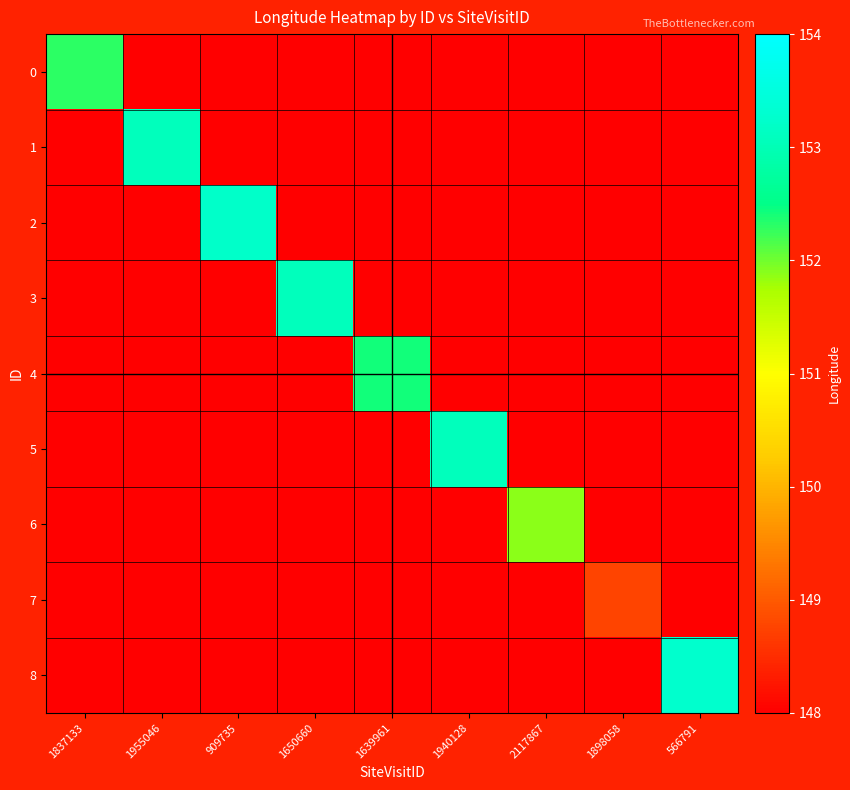

Reading right to left, what are all the values shown in this chart?

0: 566791=0.0	1898058=0.0	2117867=0.0	1940128=0.0	1639961=0.0	1650660=0.0	909735=0.0	1955046=0.0	1837133=152.3
1: 566791=0.0	1898058=0.0	2117867=0.0	1940128=0.0	1639961=0.0	1650660=0.0	909735=0.0	1955046=153.1	1837133=0.0
2: 566791=0.0	1898058=0.0	2117867=0.0	1940128=0.0	1639961=0.0	1650660=0.0	909735=153.2	1955046=0.0	1837133=0.0
3: 566791=0.0	1898058=0.0	2117867=0.0	1940128=0.0	1639961=0.0	1650660=153.1	909735=0.0	1955046=0.0	1837133=0.0
4: 566791=0.0	1898058=0.0	2117867=0.0	1940128=0.0	1639961=152.4	1650660=0.0	909735=0.0	1955046=0.0	1837133=0.0
5: 566791=0.0	1898058=0.0	2117867=0.0	1940128=153.1	1639961=0.0	1650660=0.0	909735=0.0	1955046=0.0	1837133=0.0
6: 566791=0.0	1898058=0.0	2117867=151.9	1940128=0.0	1639961=0.0	1650660=0.0	909735=0.0	1955046=0.0	1837133=0.0
7: 566791=0.0	1898058=148.8	2117867=0.0	1940128=0.0	1639961=0.0	1650660=0.0	909735=0.0	1955046=0.0	1837133=0.0
8: 566791=153.3	1898058=0.0	2117867=0.0	1940128=0.0	1639961=0.0	1650660=0.0	909735=0.0	1955046=0.0	1837133=0.0